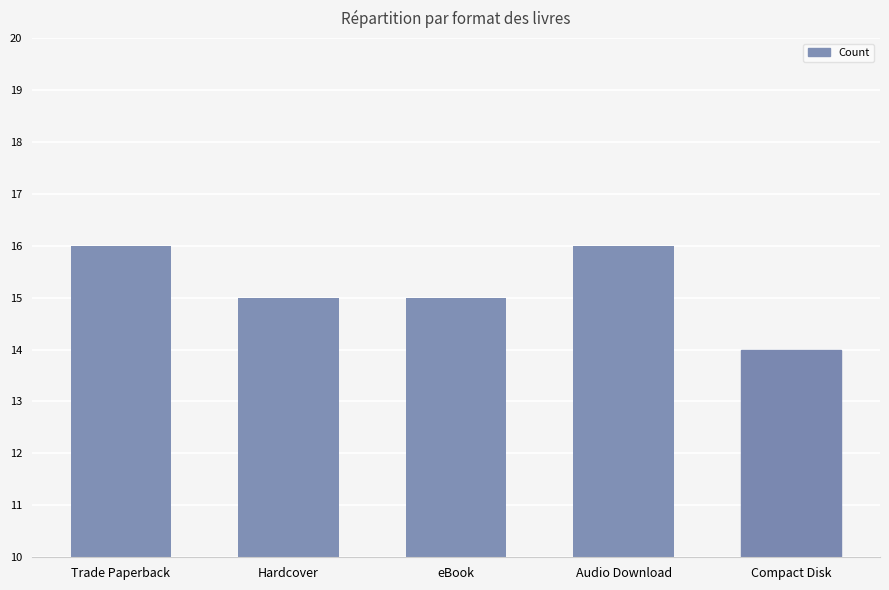

Reading right to left, list all the values displayed in this chart.

Compact Disk=14	Audio Download=16	eBook=15	Hardcover=15	Trade Paperback=16